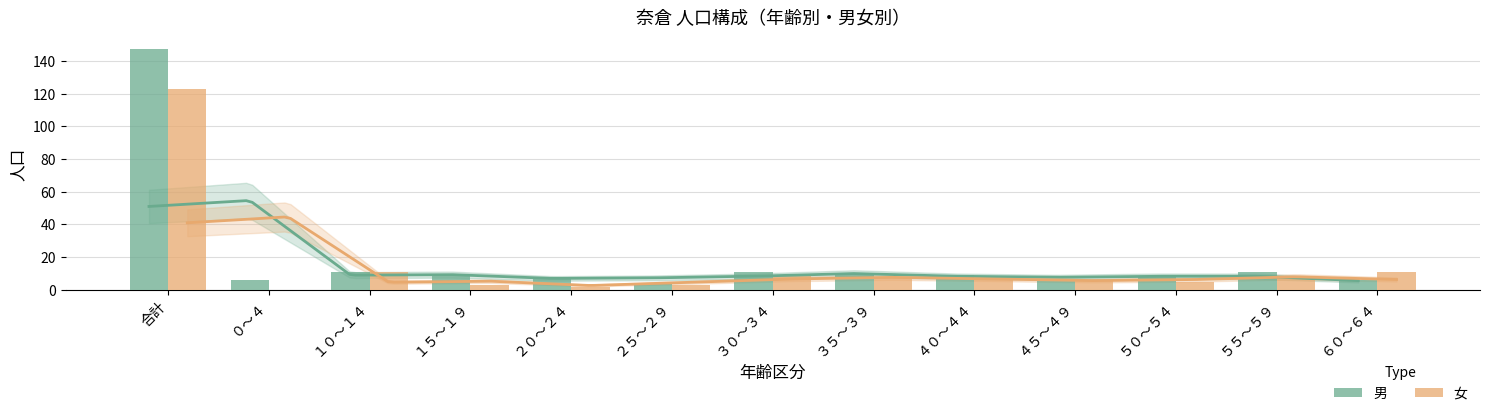

What is the sum of the 女 values at 合計 and １０～１４?

134